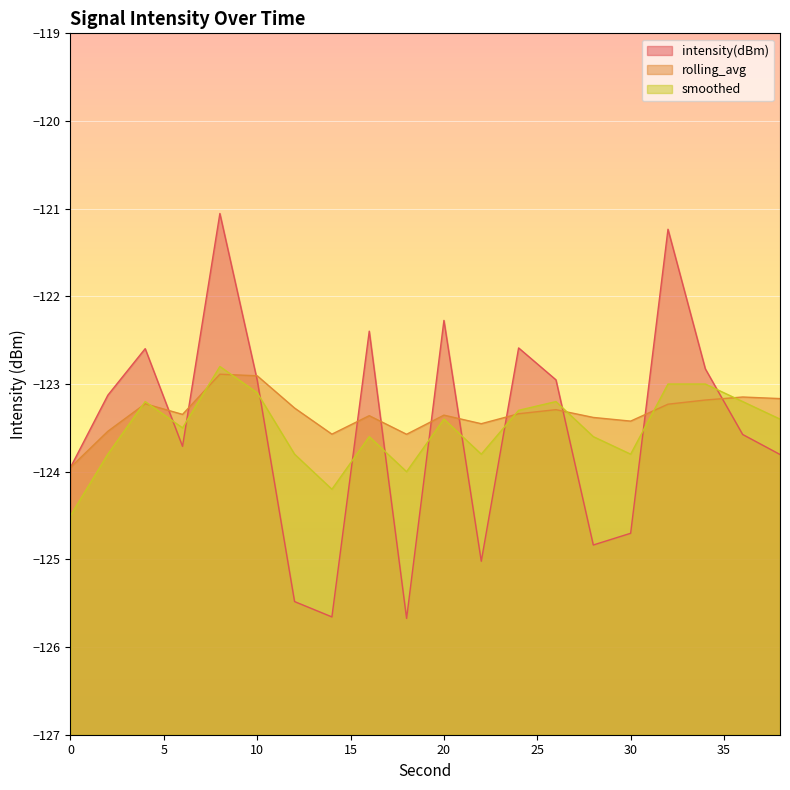

What is the value of the smoothed point at the 12th from the left?

-123.8